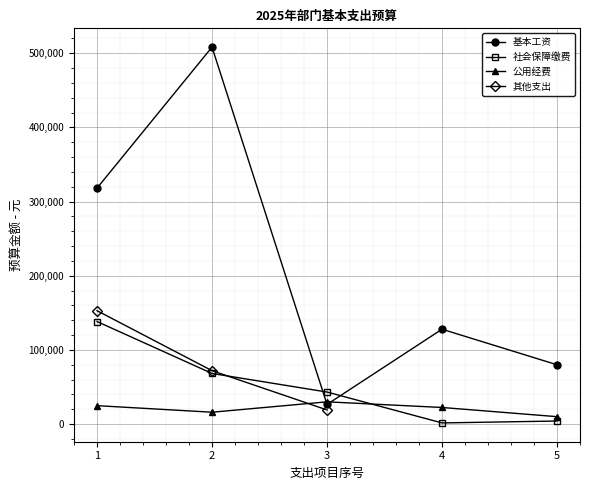

What is the value of the 社会保障缴费 point at the 2nd from the left?

68280.6